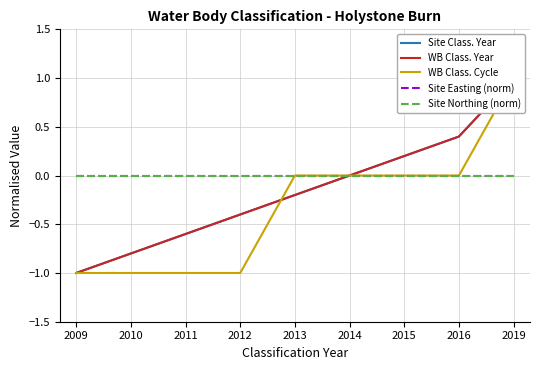

True or false: Water Body Classification Year has a value of -0.6 at 2011.

True